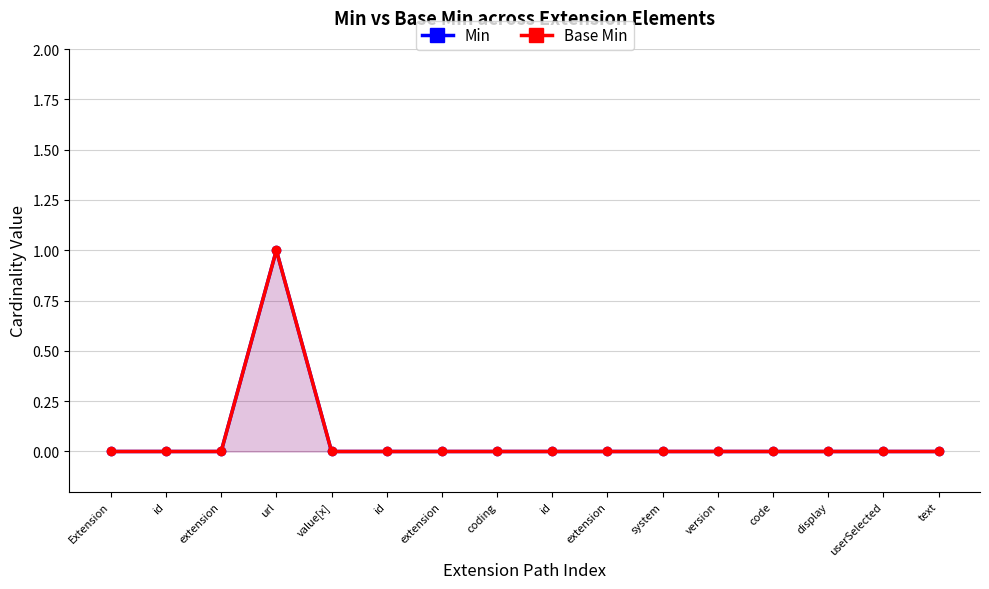

What is the highest value of the Min series?

1